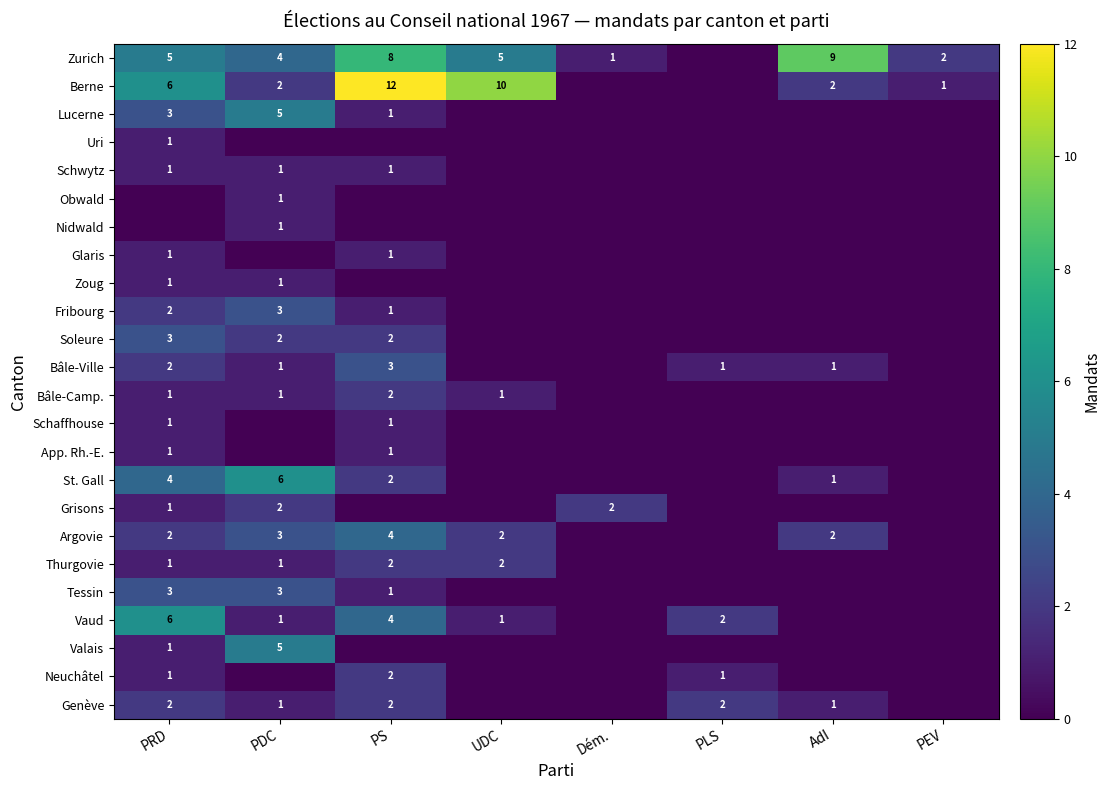

What is the total value across all series at AdI?

16